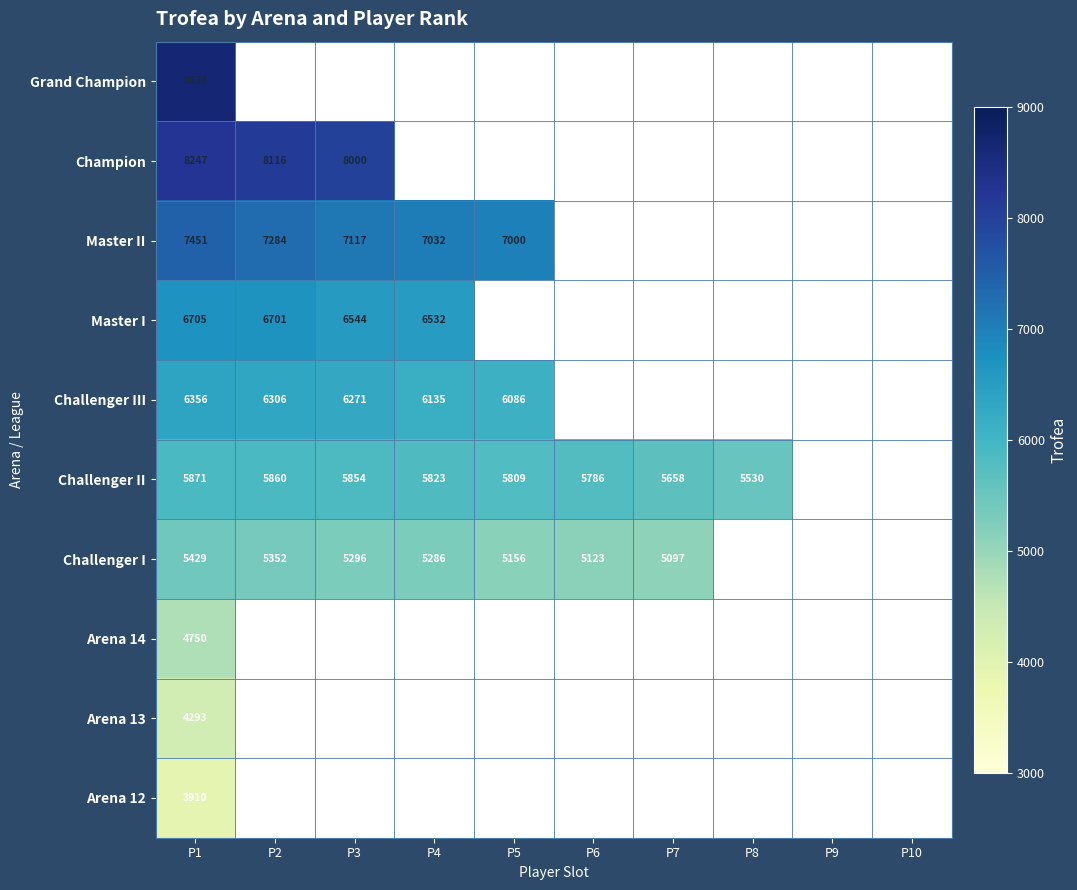

The value of Challenger II at P4 is 5823. True or false?

True